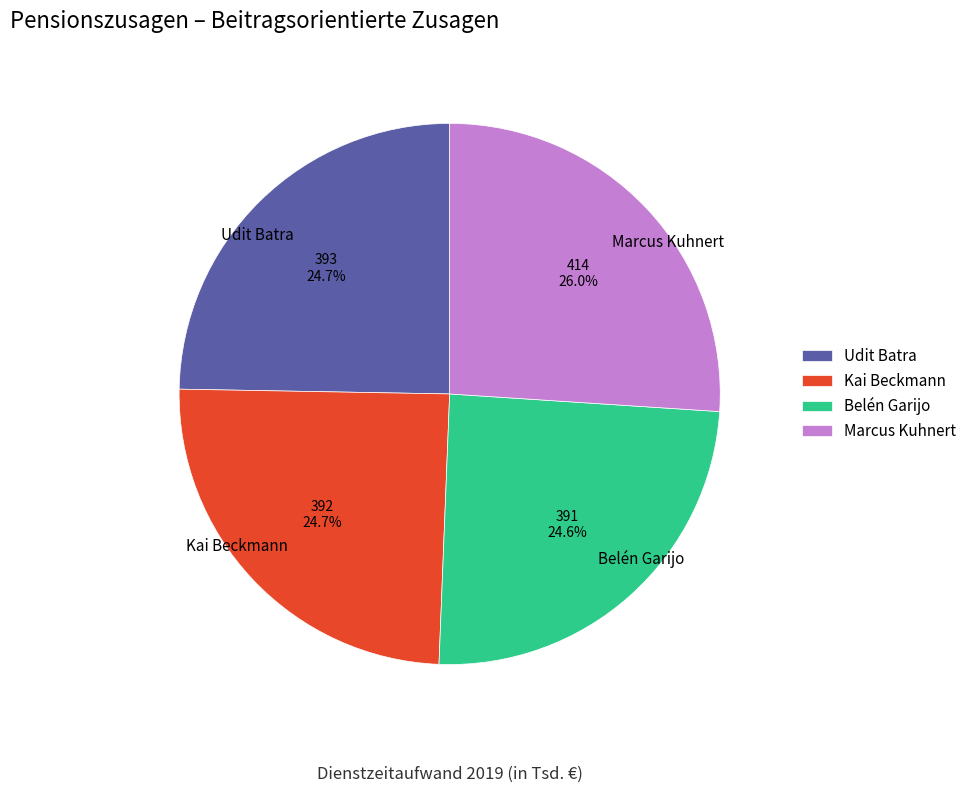

Which category has the biggest portion of the pie?

Marcus Kuhnert